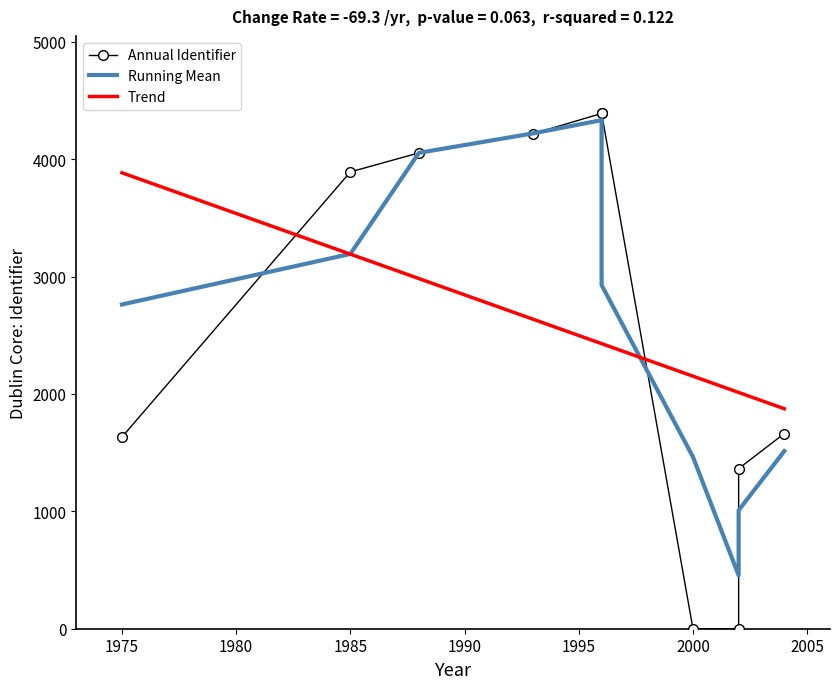

How many lines are shown in the chart?

3